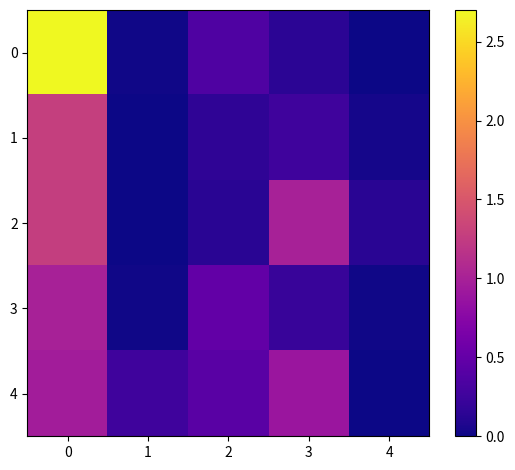

Rank the series at 1 from lowest to highest value.

1, 2, 3, 0, 4